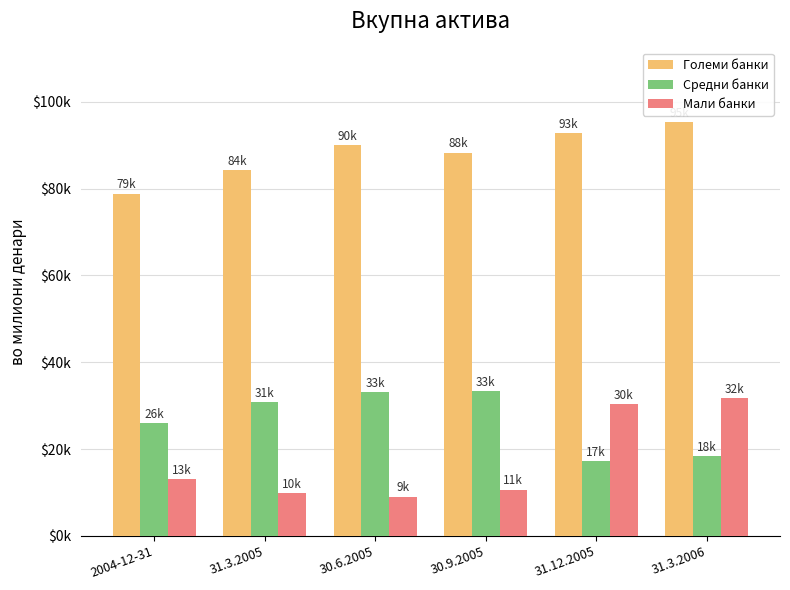

Between 30.6.2005 and 31.3.2006, which series saw the biggest shift?

Мали банки